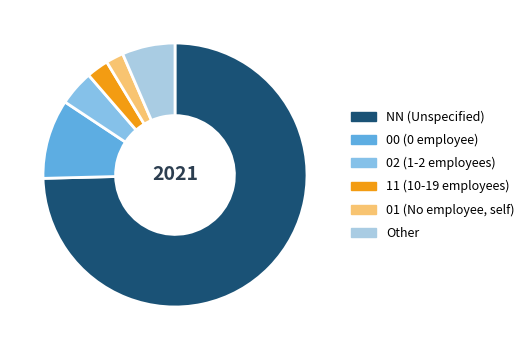

What percentage do 01 and 00 together represent?

11.9%